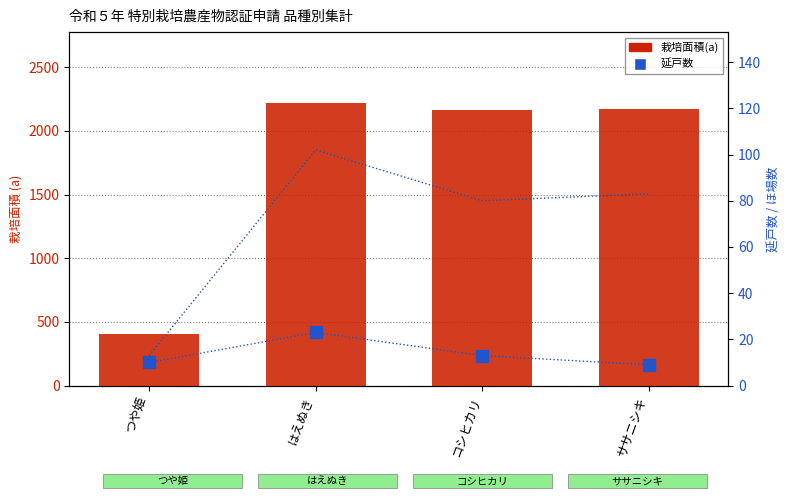

What is the maximum value shown in the chart?

2221.0